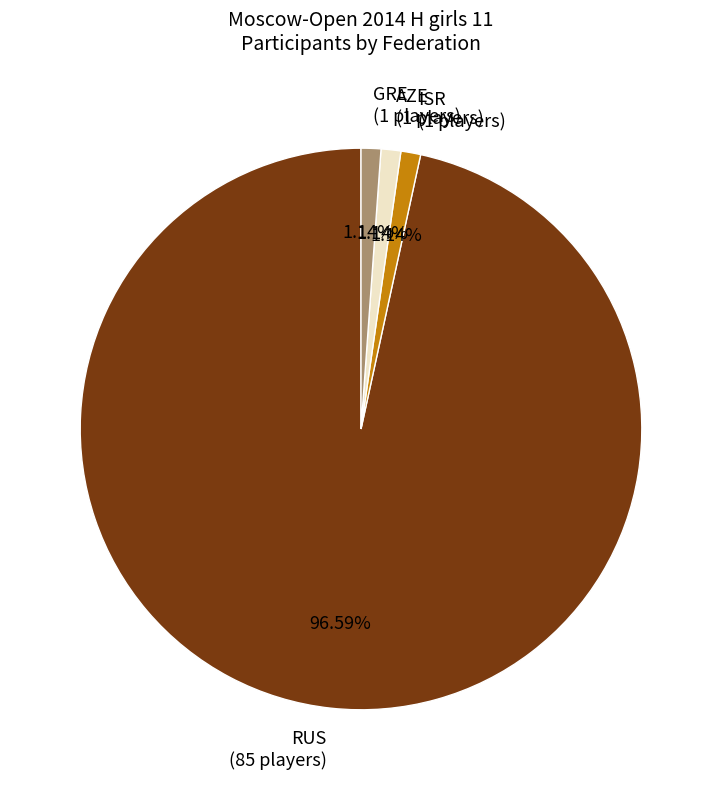

Which slice is the largest?

RUS (85 players)